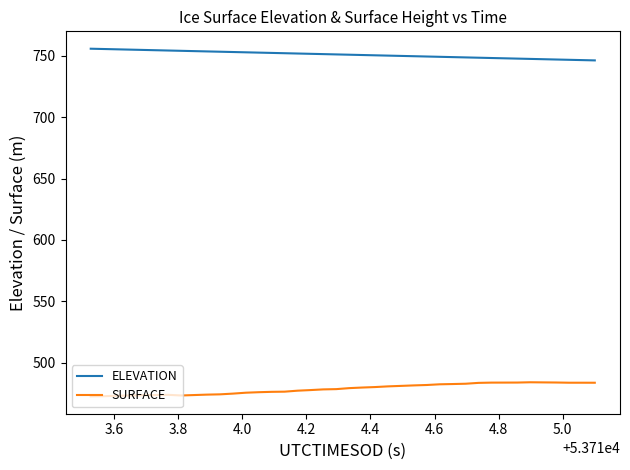

Which series has the largest total across all categories?

ELEVATION